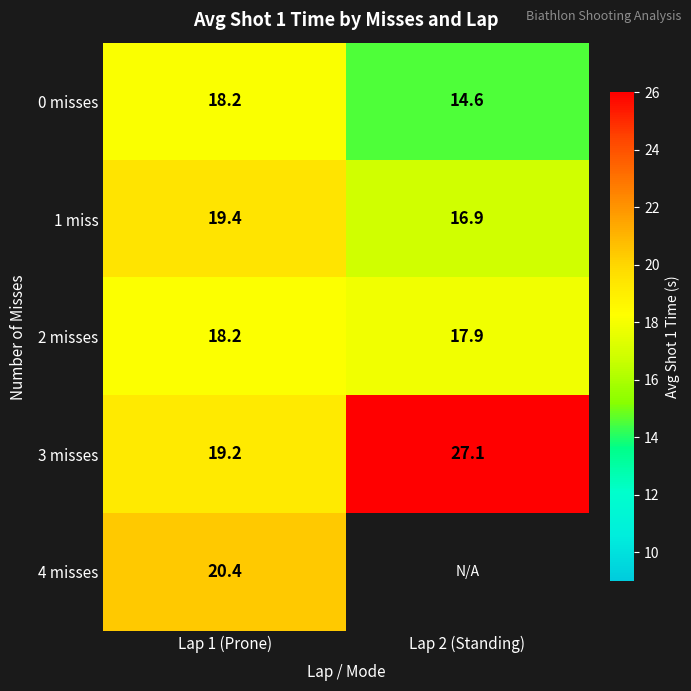

What is the difference between the maximum and minimum values in the 1 miss series?

2.5